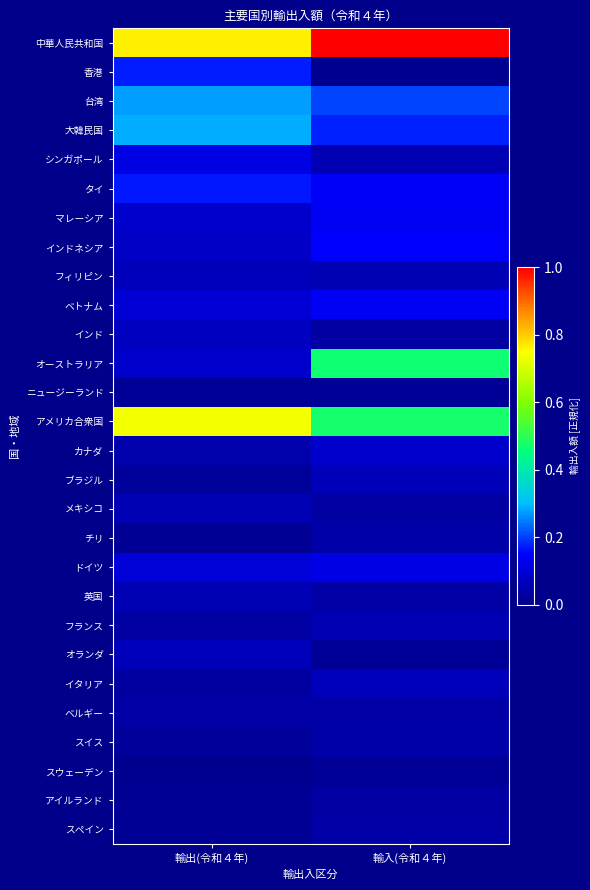

At how many categories does at least one series exceed 0?

2